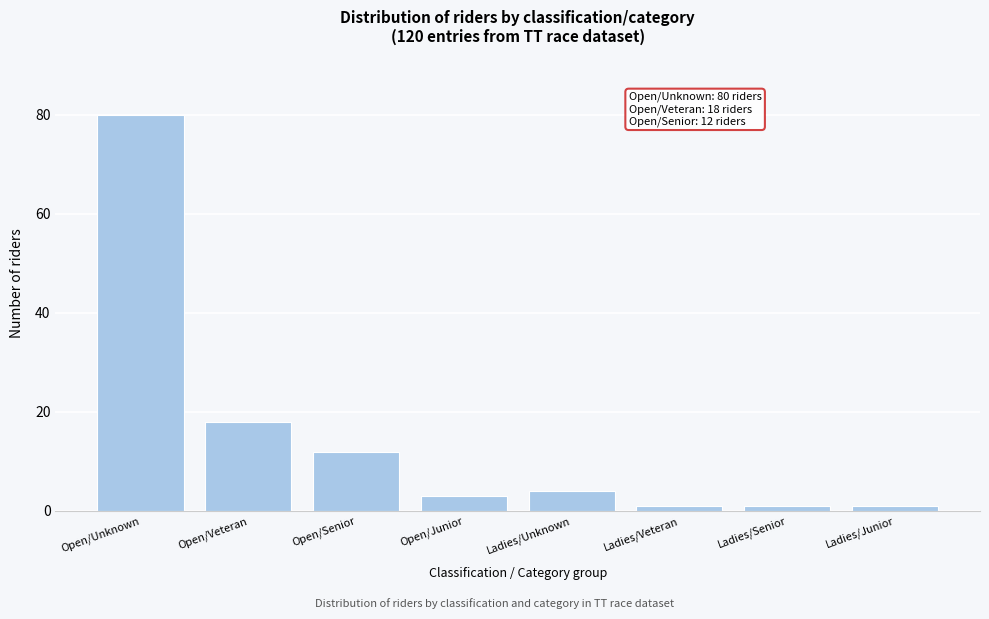

Reading right to left, what are all the values shown in this chart?

1	1	1	4	3	12	18	80